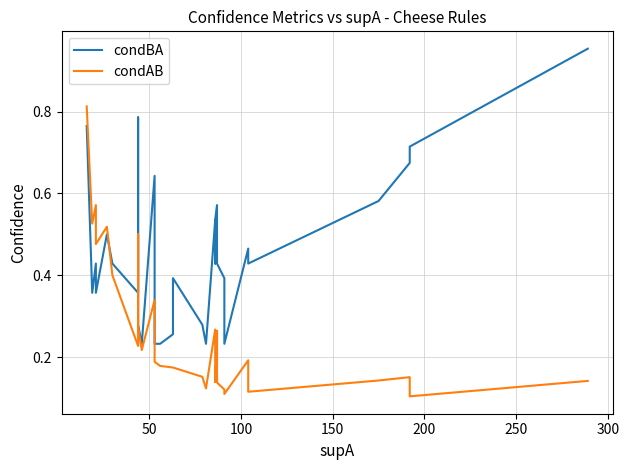

Which series has the largest range (max minus min)?

condBA